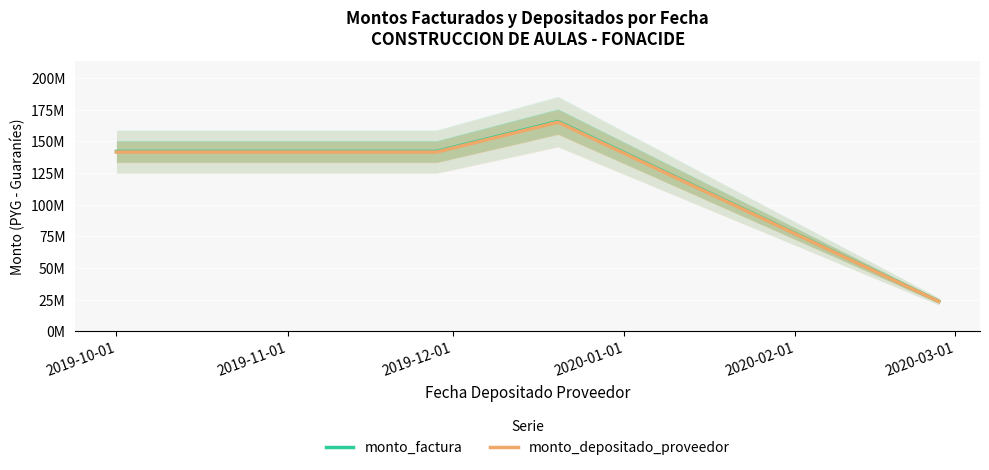

How many monto_factura values are between 142006017 and 165673687?

3